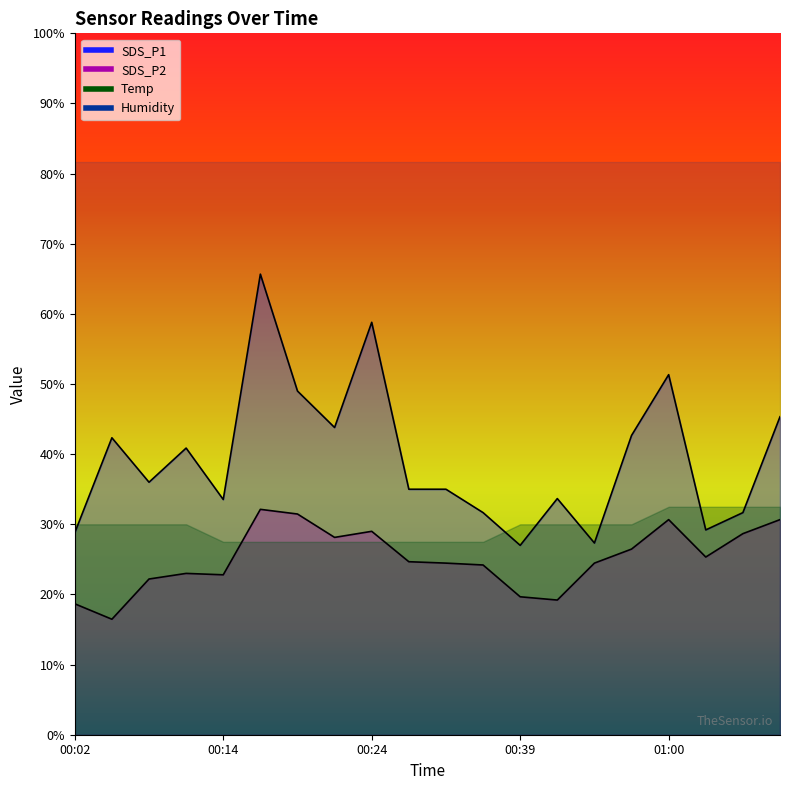

The value of SDS_P1 at 00:44 is 27.3. True or false?

True